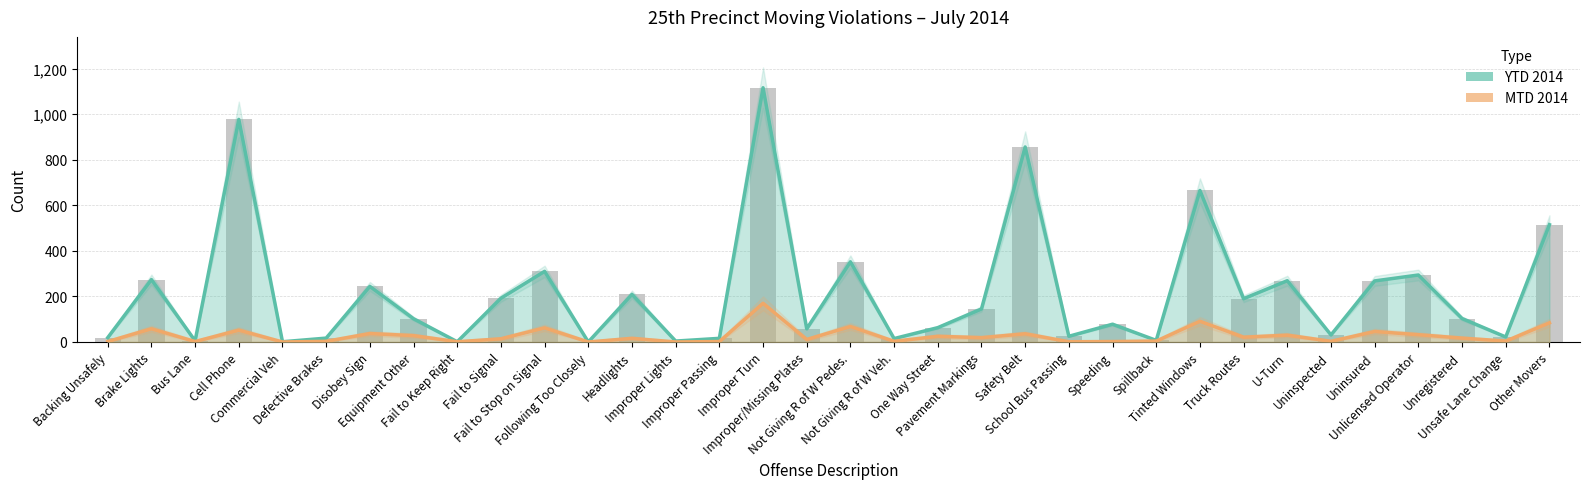

What is the total value across all series at Tinted Windows?

756